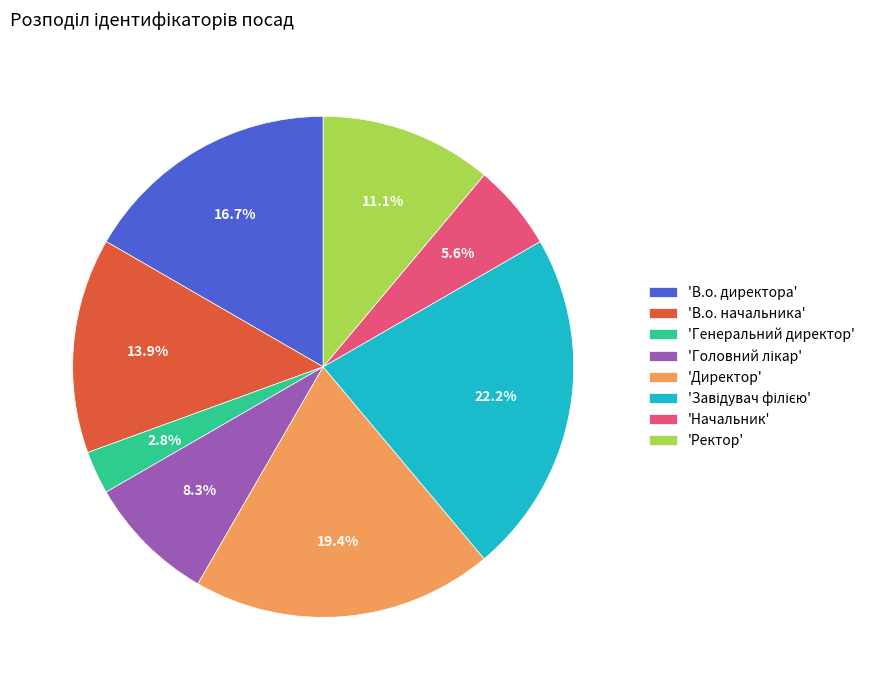

What portion of the pie excludes 'Ректор'?

88.9%